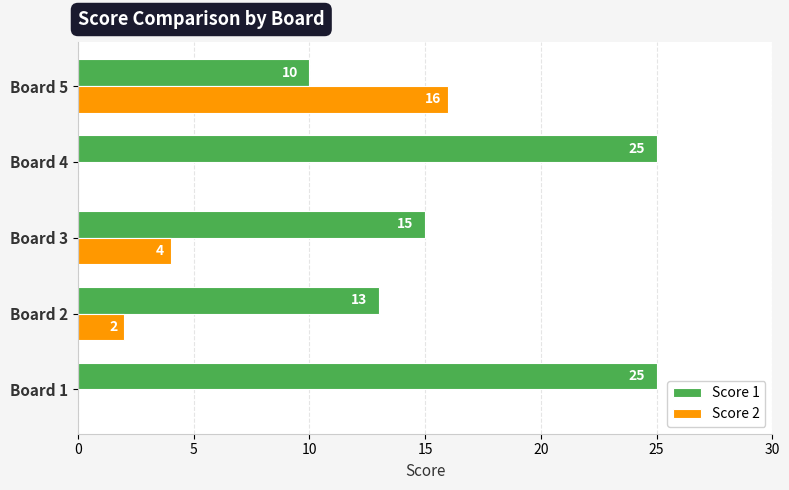

Which series has the largest total across all categories?

Score 1